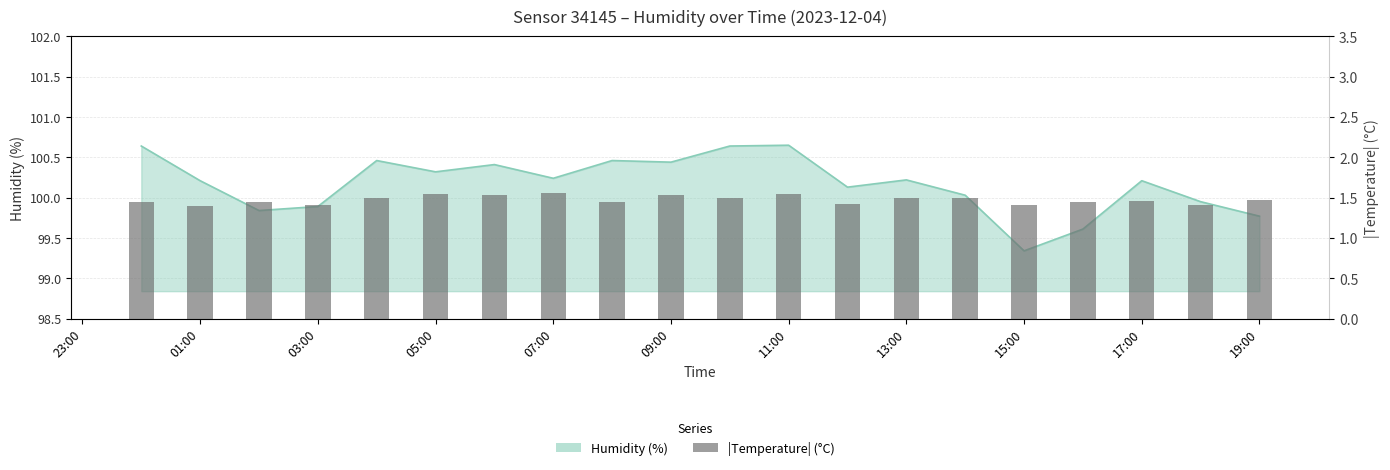

True or false: the data shows 1.4 at 01:00.

True